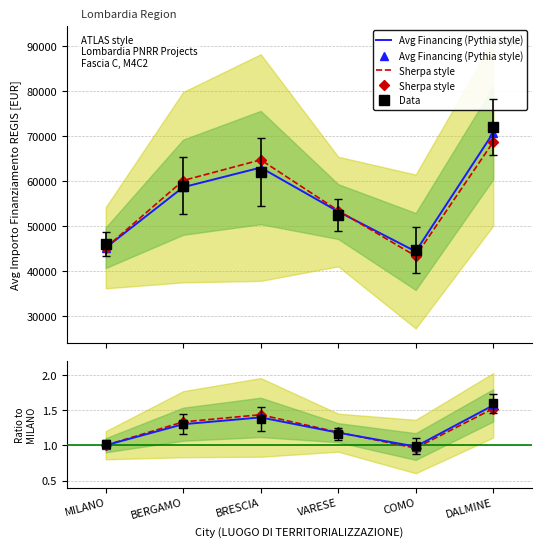

What is the average value of the Data series?

1.2